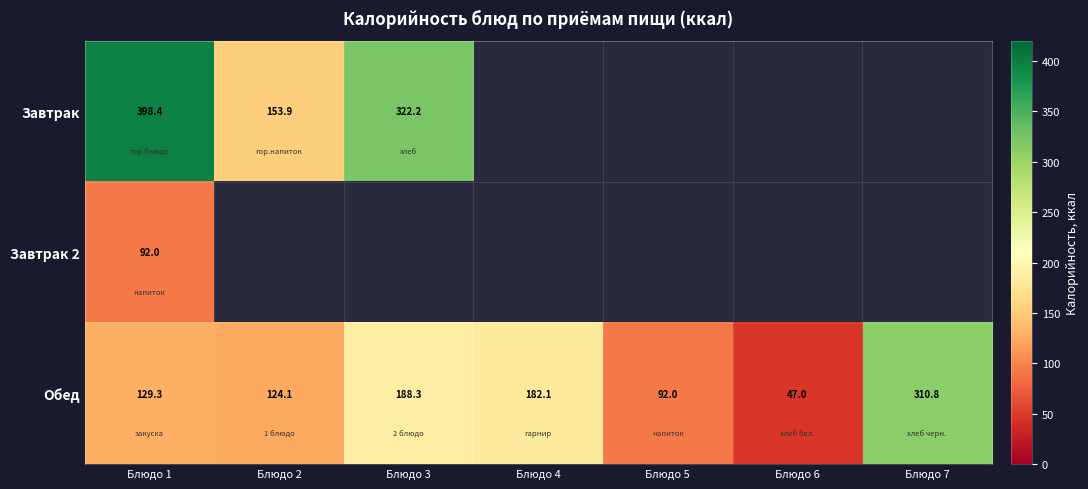

True or false: Завтрак 2 has a value of 92.0 at Блюдо 1.

True